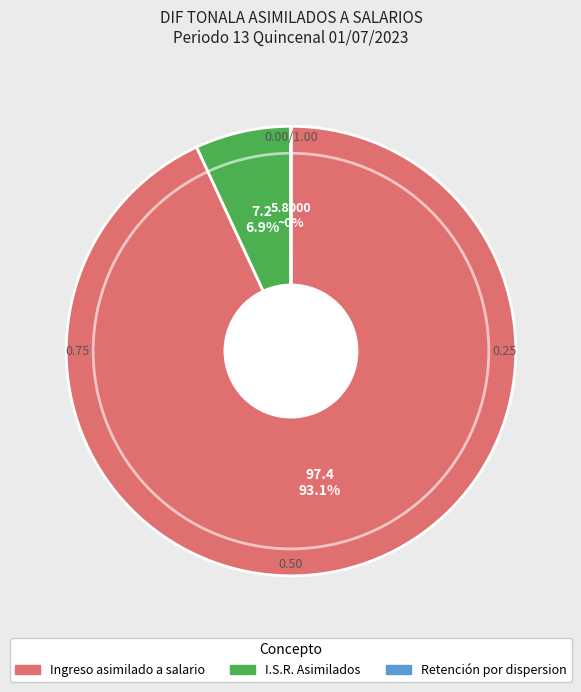

Does Ingreso asimilado a salario account for over 50% of the chart?

Yes